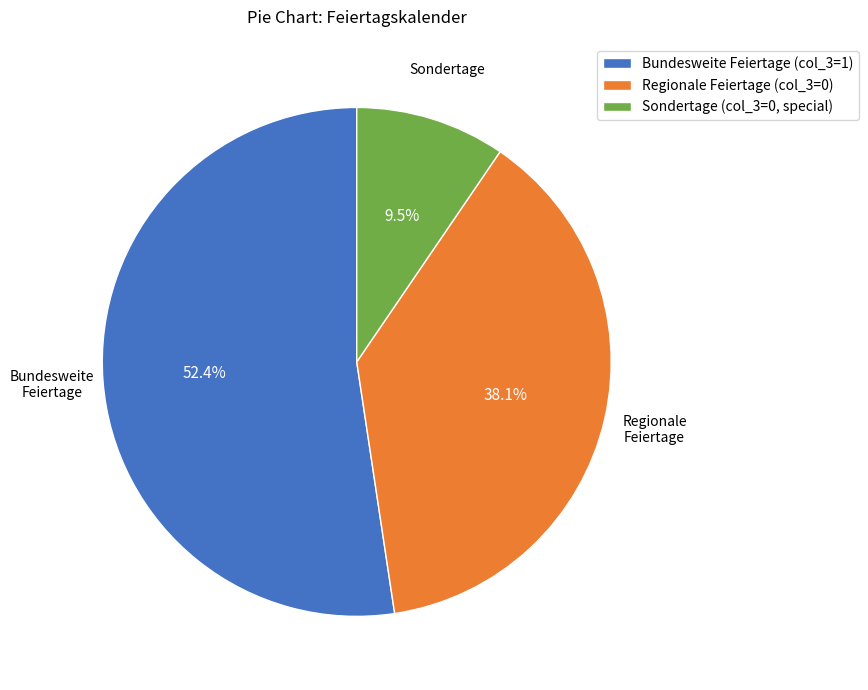

How many slices are in this pie chart?

3